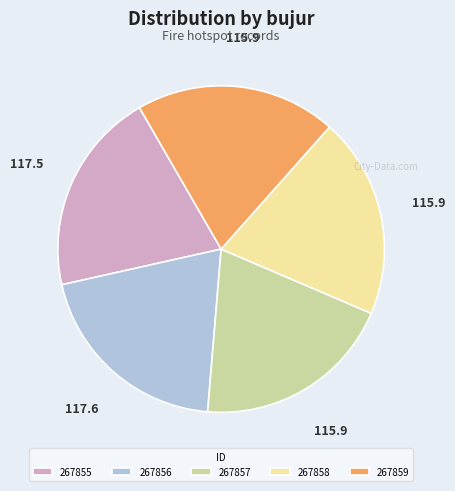

Do 267855 and 267856 together represent more than half of the pie?

No